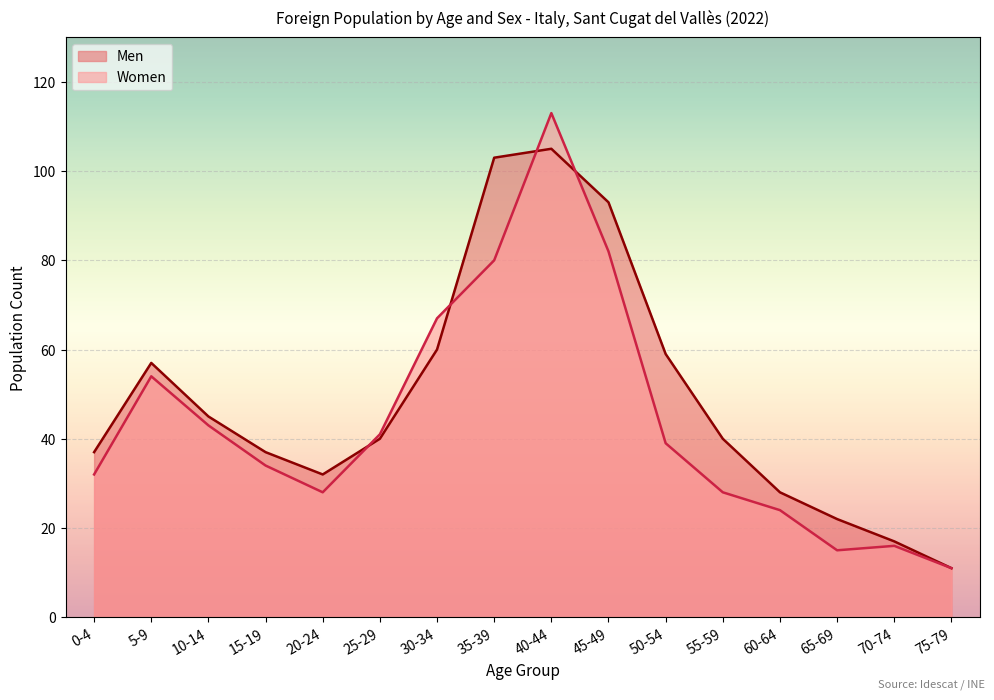

Reading left to right, transcribe all the data shown in this chart.

Men: 0-4=37	5-9=57	10-14=45	15-19=37	20-24=32	25-29=40	30-34=60	35-39=103	40-44=105	45-49=93	50-54=59	55-59=40	60-64=28	65-69=22	70-74=17	75-79=11
Women: 0-4=32	5-9=54	10-14=43	15-19=34	20-24=28	25-29=41	30-34=67	35-39=80	40-44=113	45-49=82	50-54=39	55-59=28	60-64=24	65-69=15	70-74=16	75-79=11